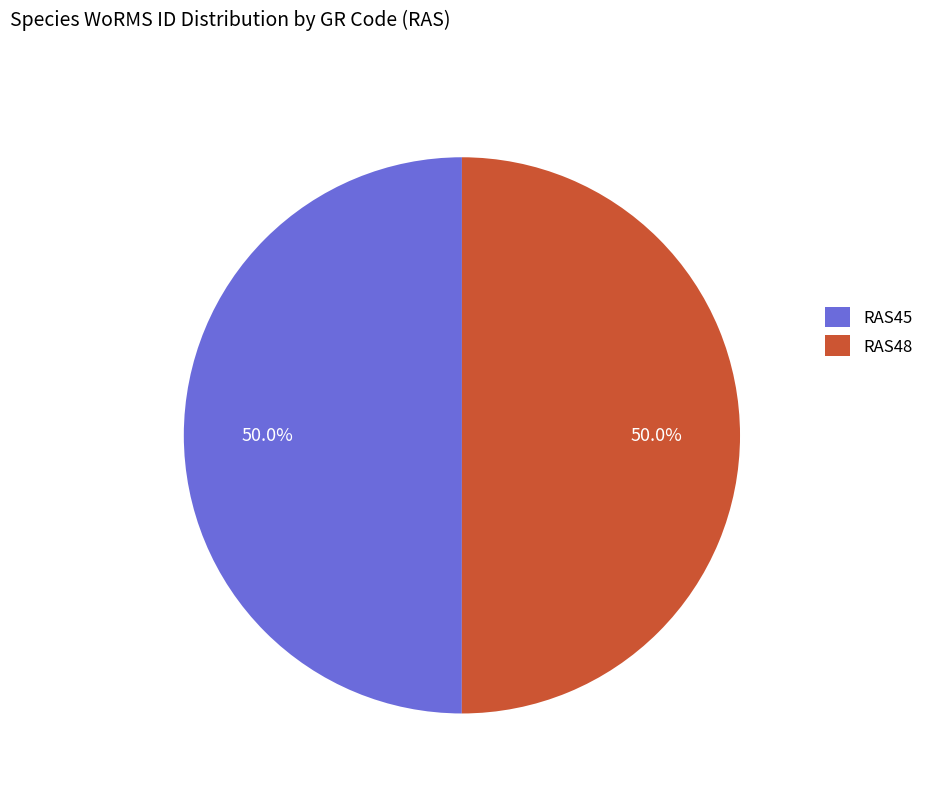

Approximately how many times larger is the value at RAS45 compared to RAS48?

1.0